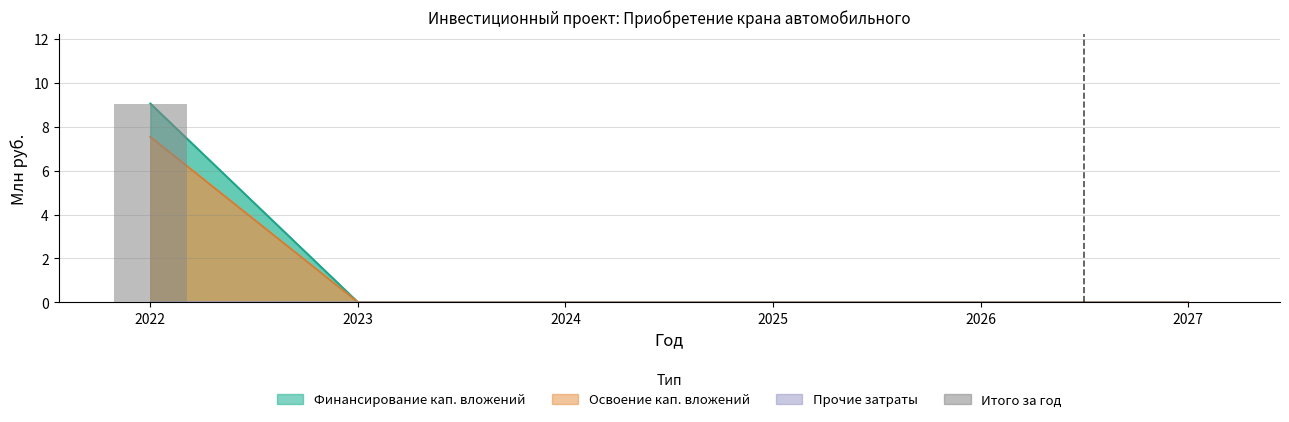

List the labels in order of value, smallest first.

2023, 2024, 2025, 2026, 2027, 2022